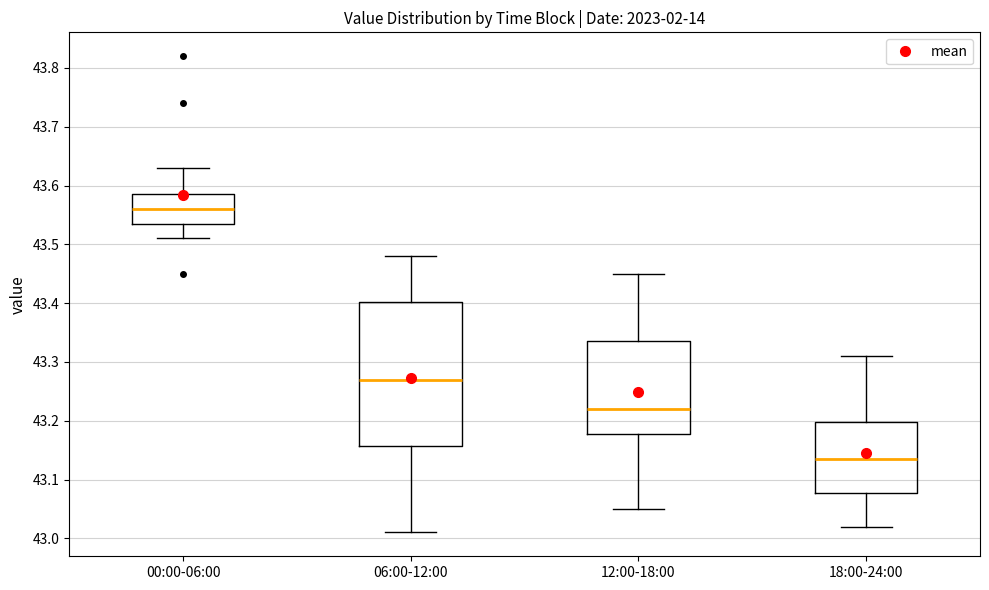

Reading left to right, transcribe this box plot: for each box, give where its median line is, the range the box spans, and where its two whiskers end, as read against the y-axis. The values are not printed on the chart, so give them approximately, as read against the axis.

00:00-06:00: median 43.56, box 43.54 to 43.59, whiskers 43.51 to 43.63
06:00-12:00: median 43.27, box 43.16 to 43.40, whiskers 43.01 to 43.48
12:00-18:00: median 43.22, box 43.18 to 43.34, whiskers 43.05 to 43.45
18:00-24:00: median 43.14, box 43.08 to 43.20, whiskers 43.02 to 43.31